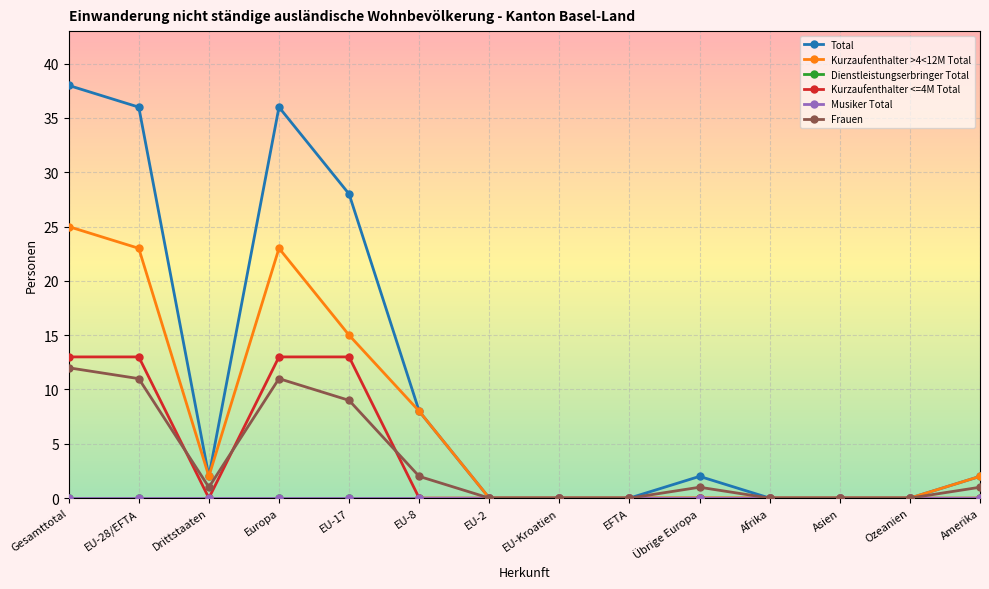

Is this an area chart (filled region under the line)?

No